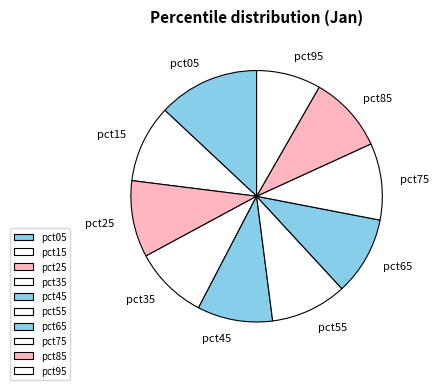

Is it true that pct25 is 21% of the pie?

False